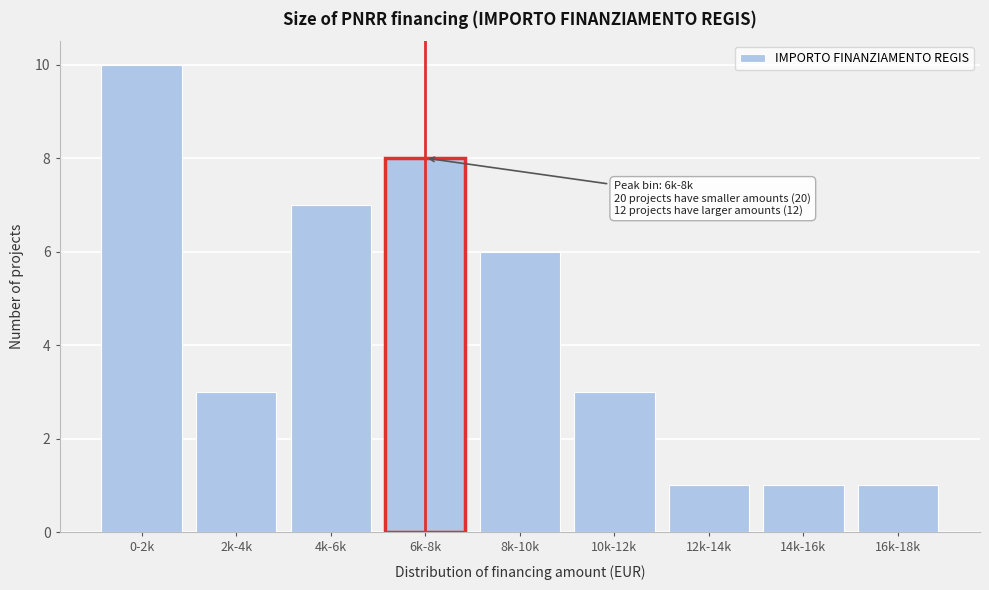

Reading left to right, transcribe all the data shown in this chart.

10	3	7	8	6	3	1	1	1